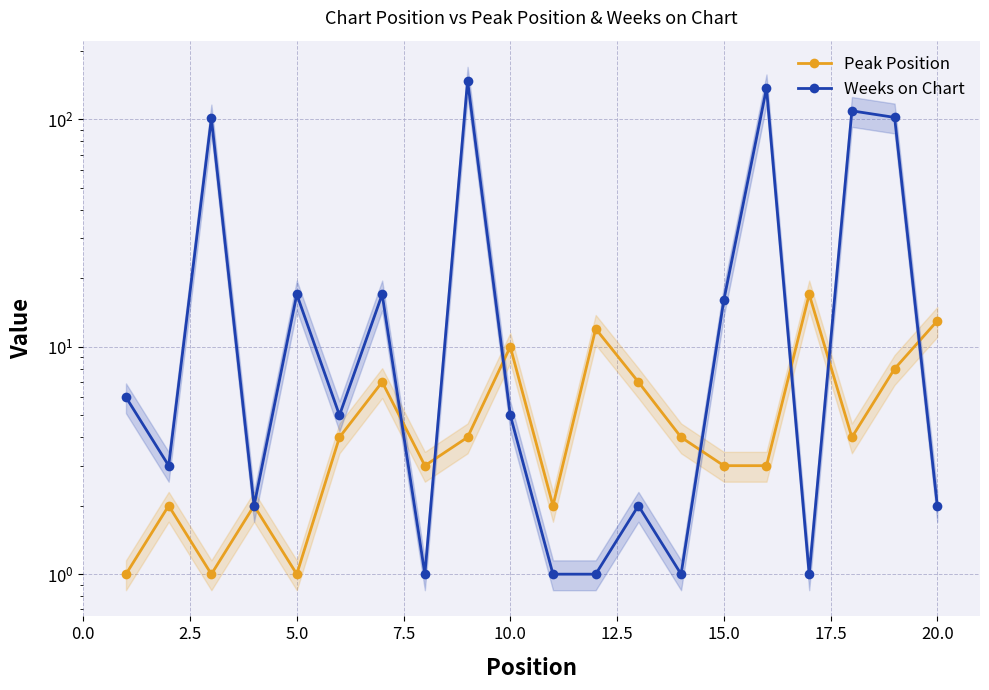

What are all the series names shown in the legend?

Peak Position, Weeks on Chart